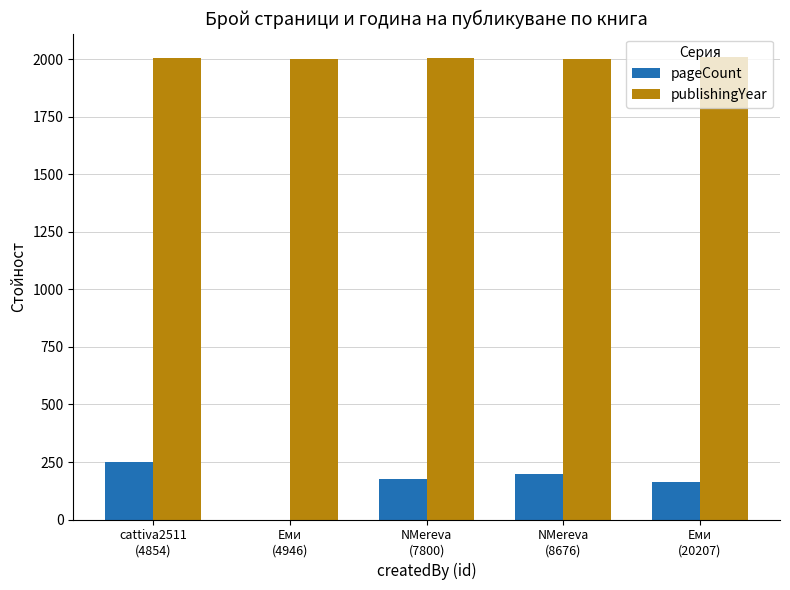

At which label is pageCount closest to 124?

Еми
(20207)